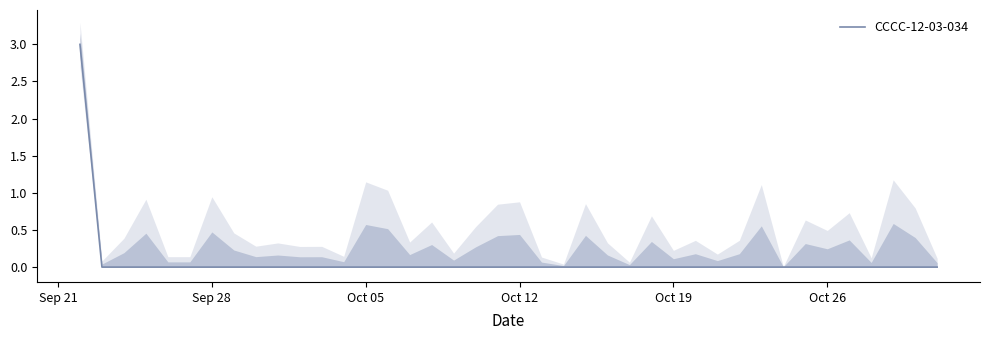

Does the chart have visible grid lines?

No